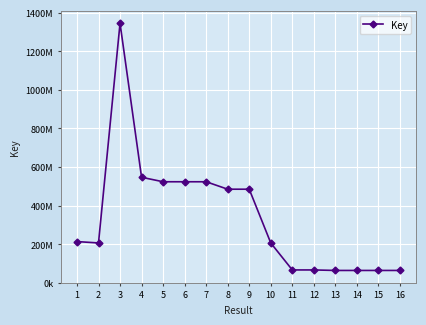

Rank the categories by value from highest to lowest.

3, 4, 5, 6, 7, 8, 9, 1, 2, 10, 11, 12, 14, 16, 13, 15